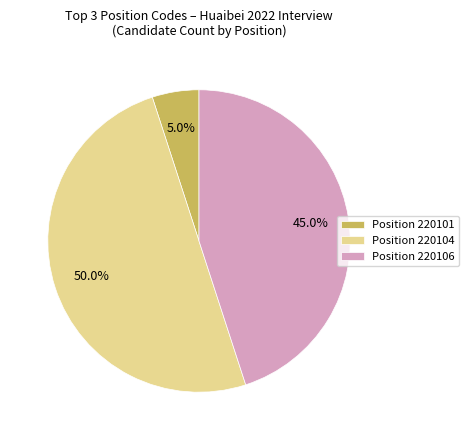

Is Position 220106 the majority of the pie?

No